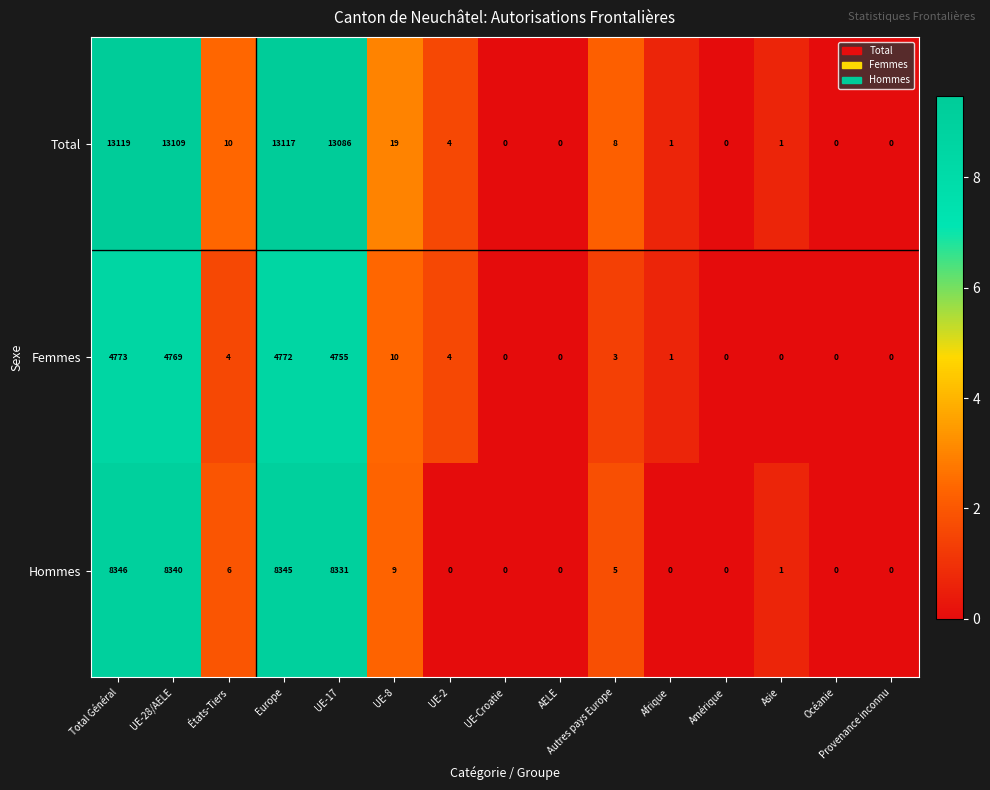

Which series has the largest total across all categories?

Total